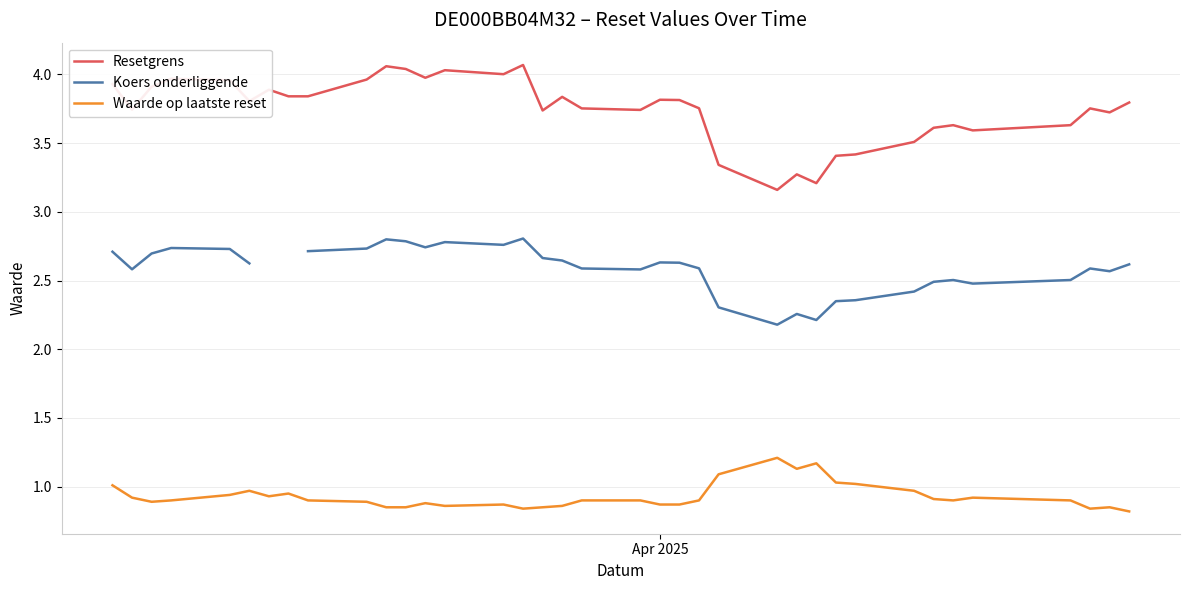

True or false: Resetgrens and Waarde op laatste reset intersect in this chart.

False